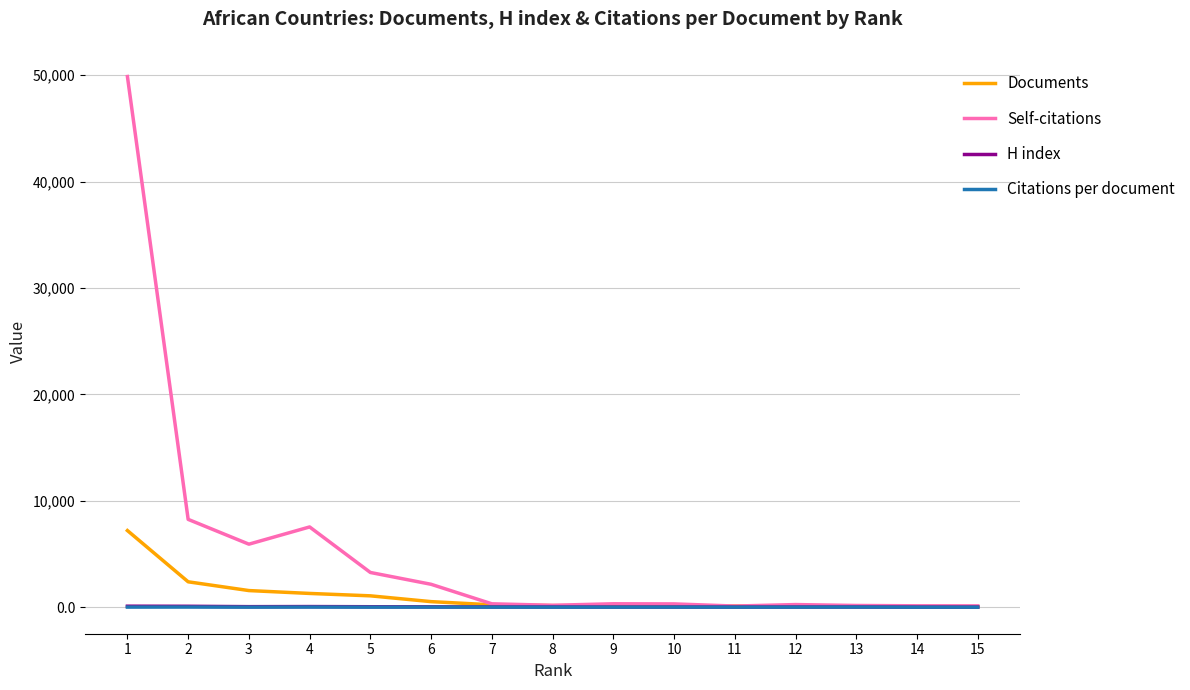

Does the chart display data point markers on the line(s)?

No